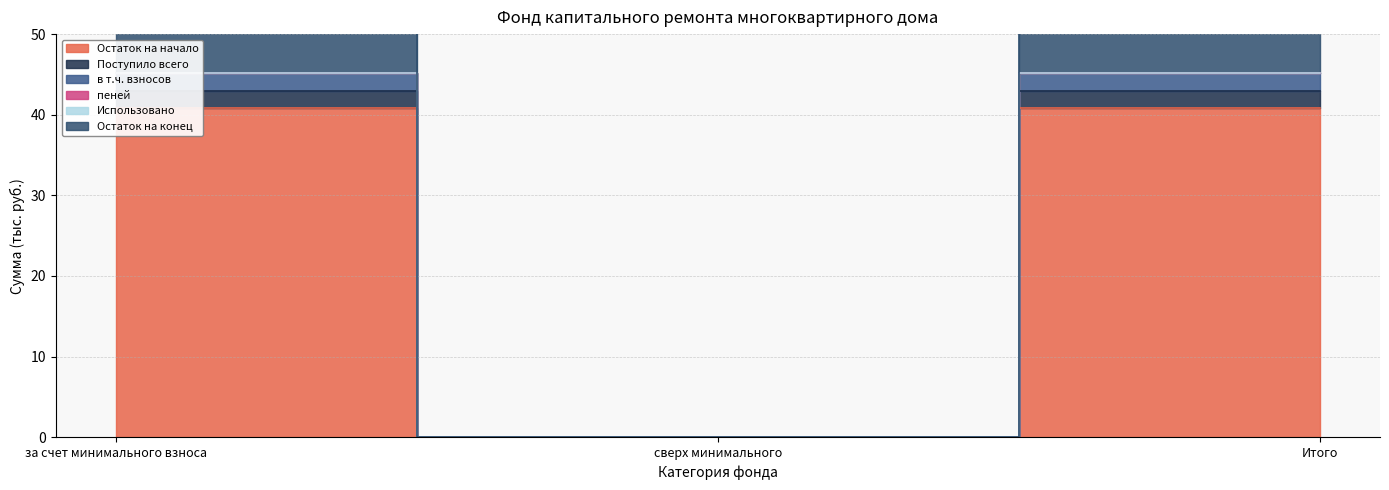

What is the value of the Остаток на конец point at the 1st from the left?

45.1